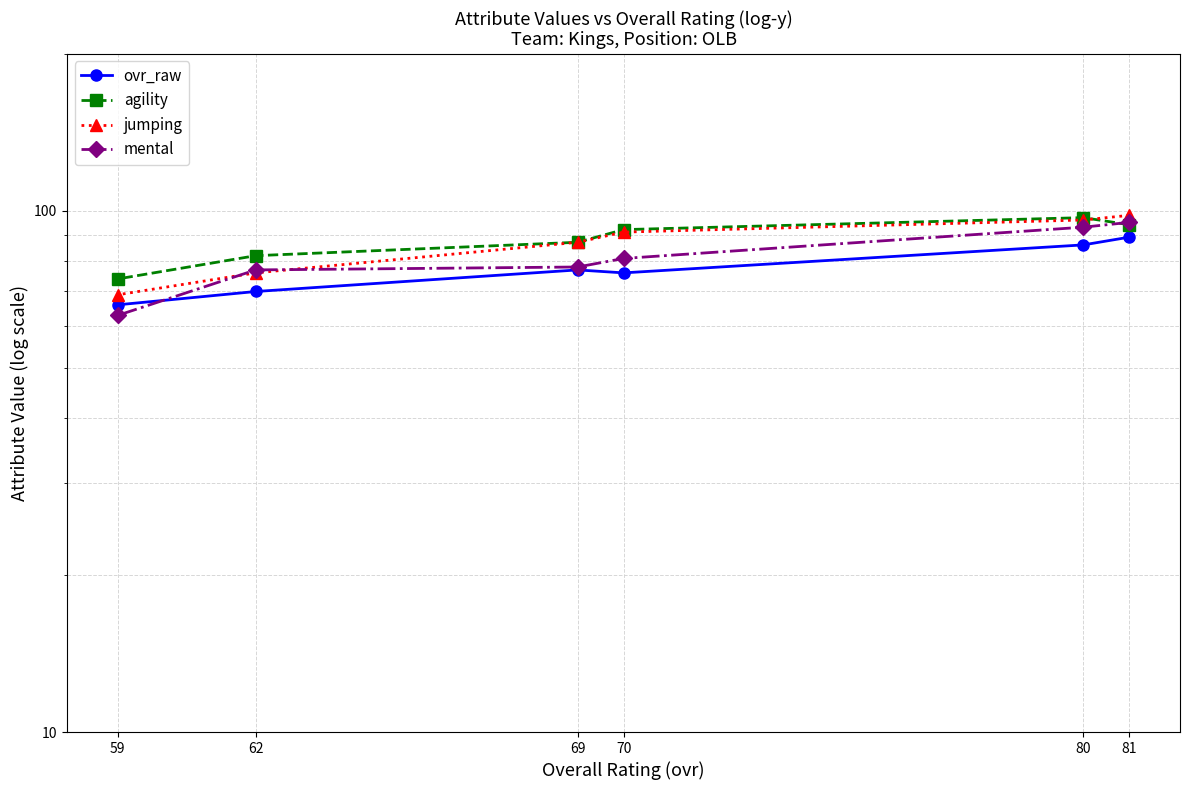

At which category is the sum across all series the highest?

81